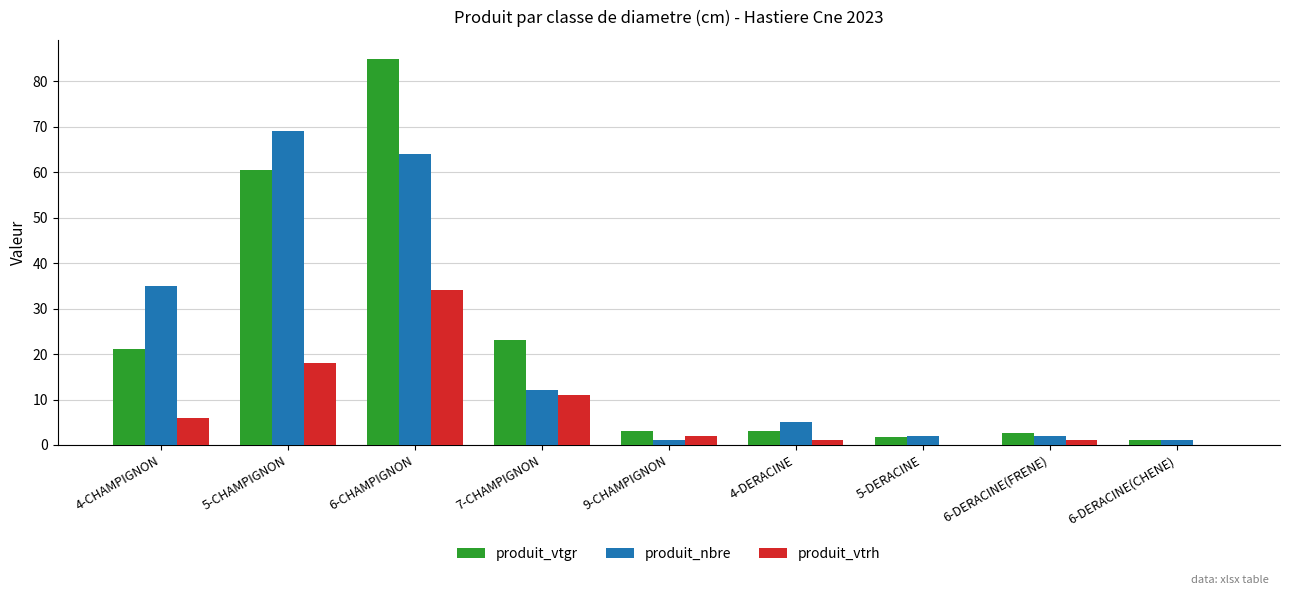

Which category has the highest value across all series?

6-CHAMPIGNON